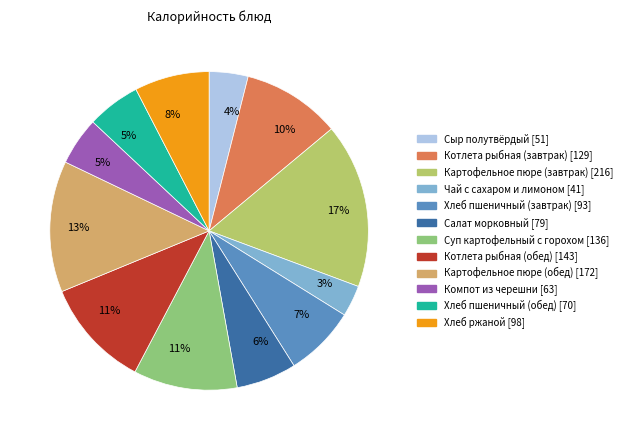

To the nearest percent, what portion does Котлета рыбная (обед) represent?

11%